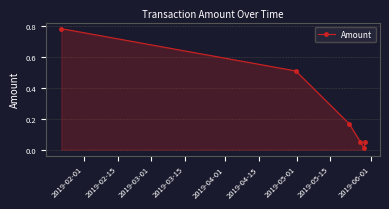

What is the average value?

0.3